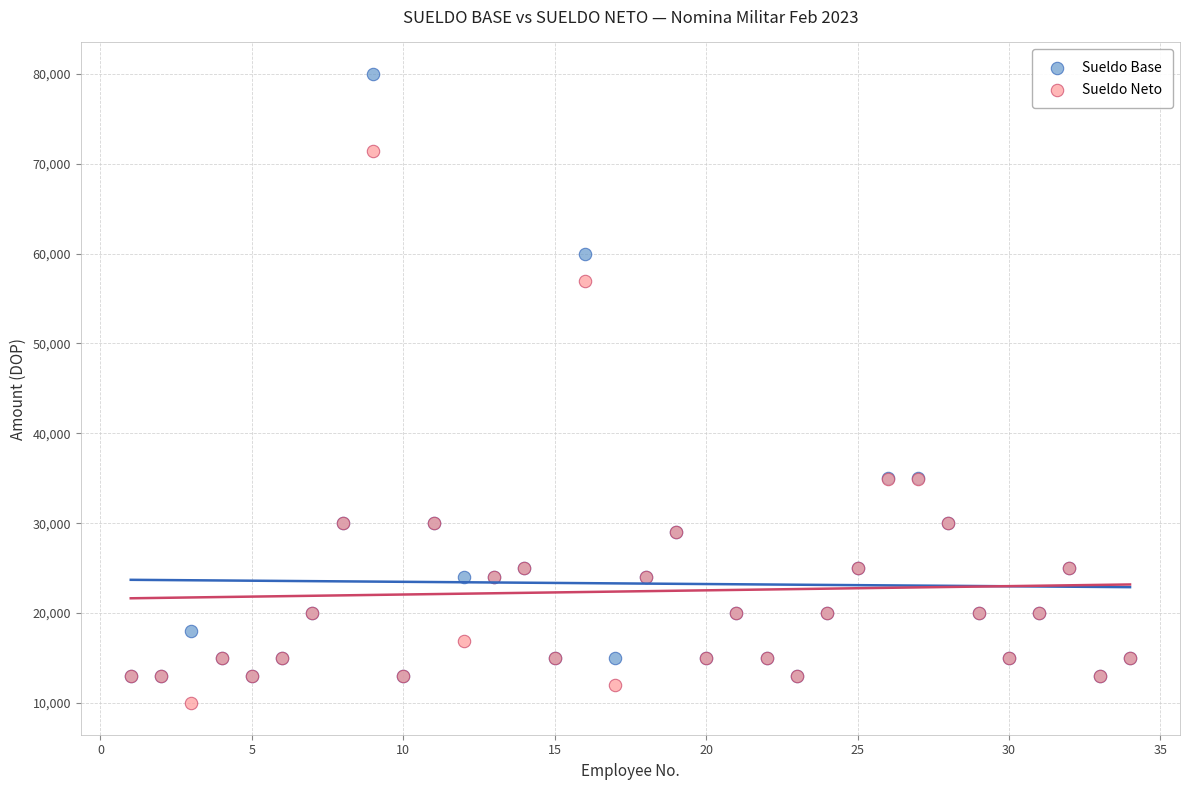

In the Sueldo Base series, what Y value is closest to 46500?

35000.0